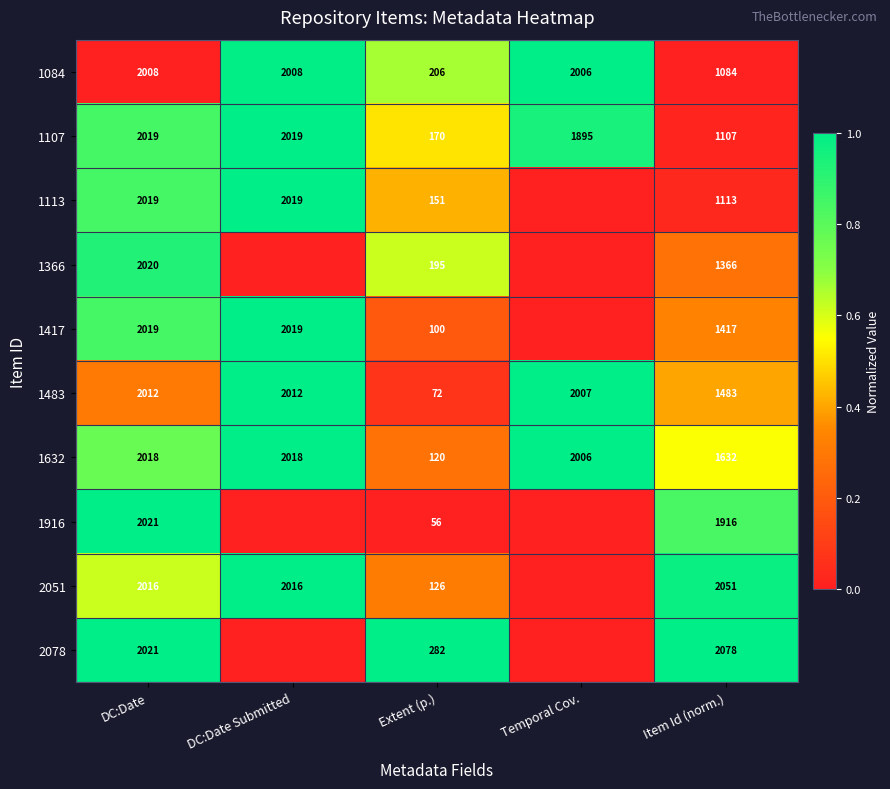

Is it true that 1632 equals 1632 at Item Id (norm.)?

True